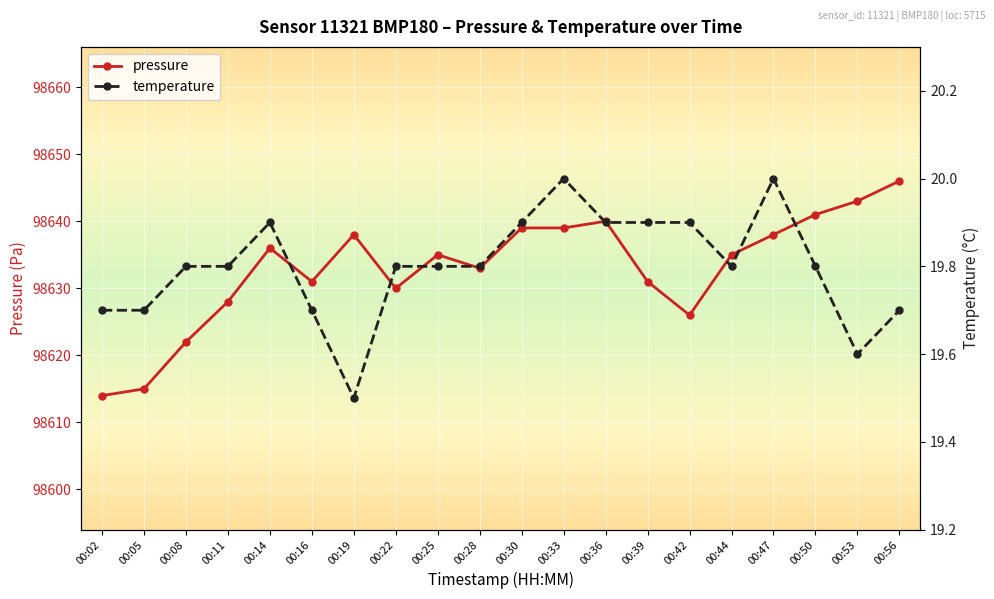

Where is the first local maximum for pressure?

00:14